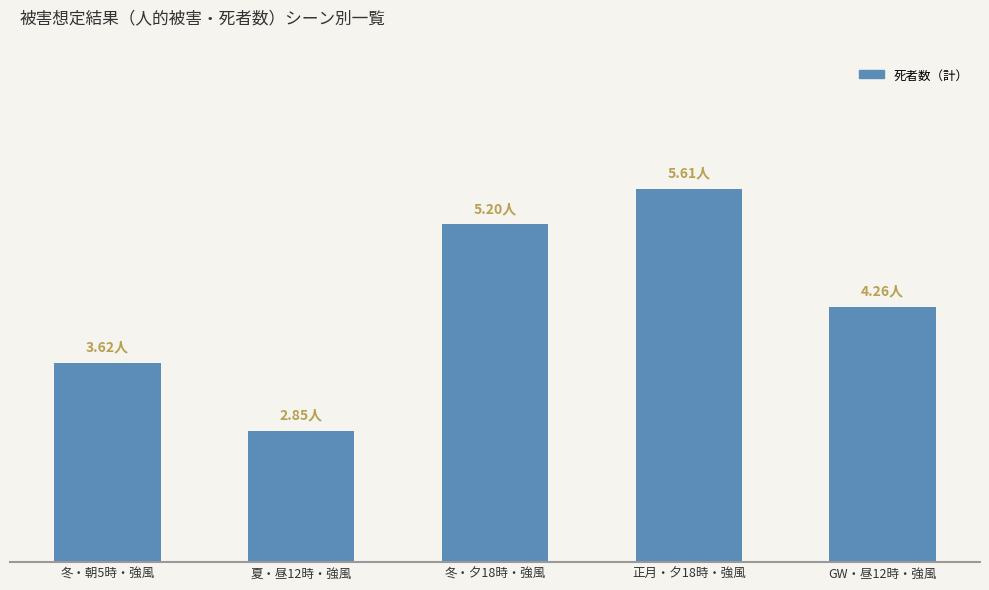

Rank the categories by value from highest to lowest.

正月・夕18時・強風, 冬・夕18時・強風, GW・昼12時・強風, 冬・朝5時・強風, 夏・昼12時・強風